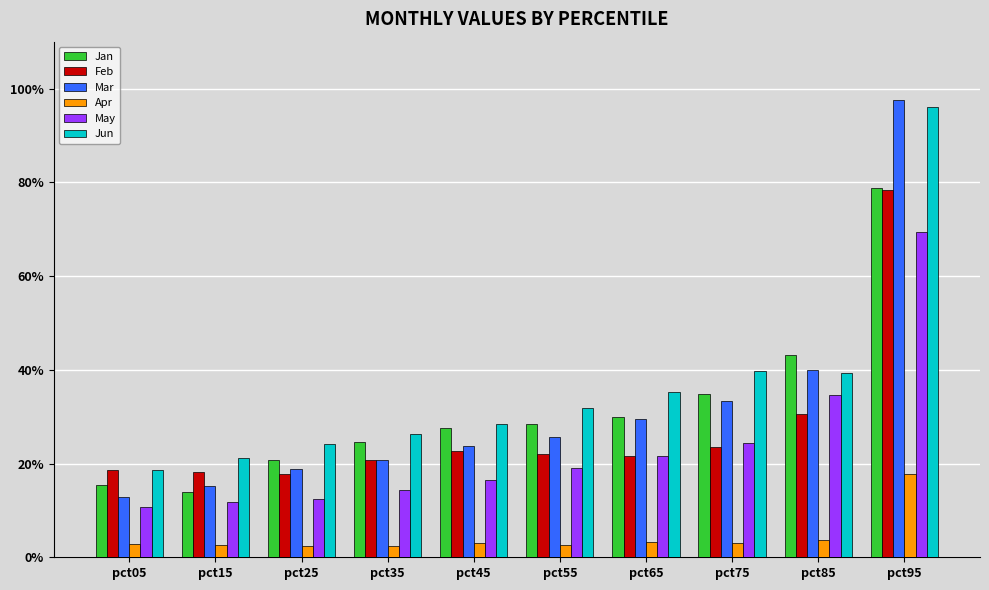

What is the difference between the maximum and minimum values in the Mar series?

0.8